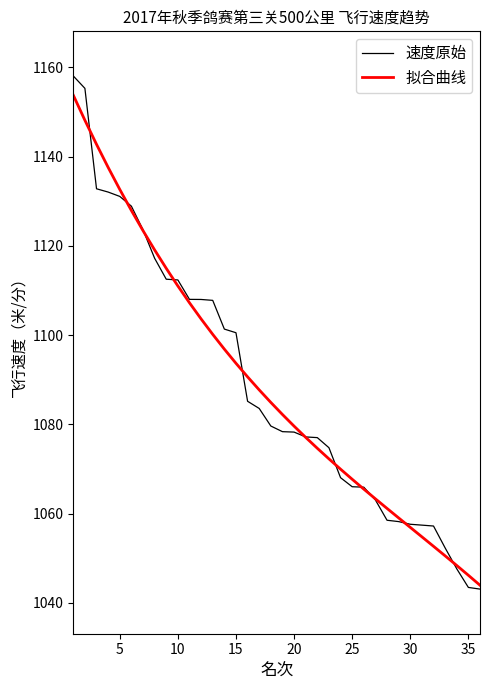

What is the maximum value shown in the chart?

1158.1